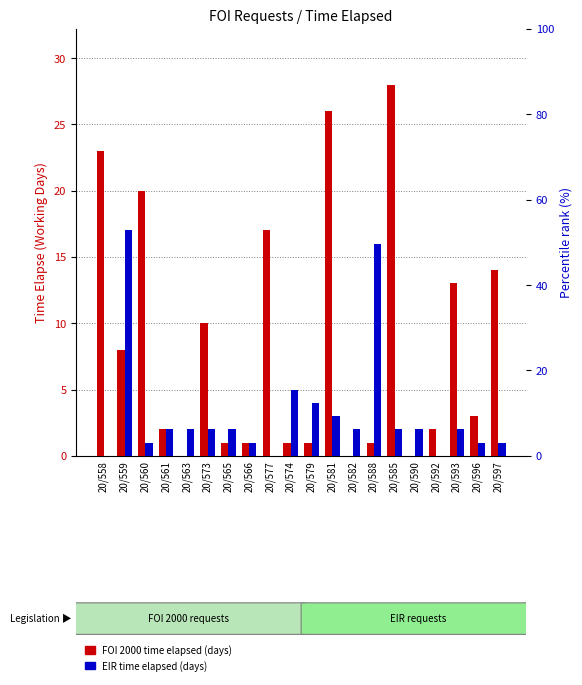

Between 20/581 and 20/592, which is larger?

20/581